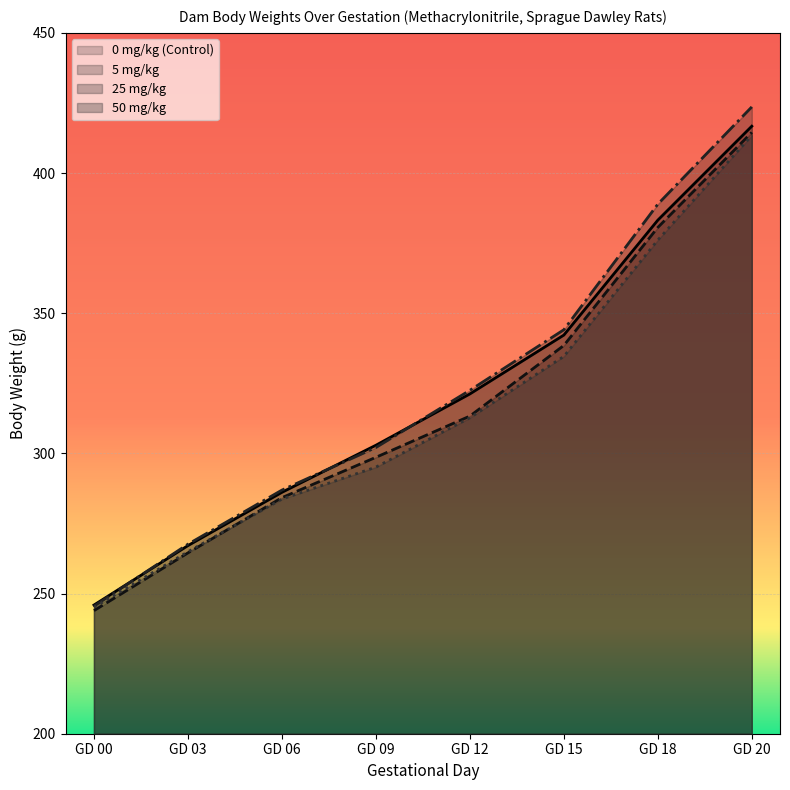

The 5 mg/kg series shows 169.7 at GD 09. True or false?

False